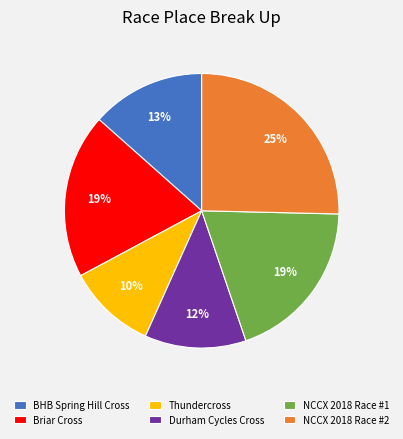

Is NCCX 2018 Race #2 the majority of the pie?

No